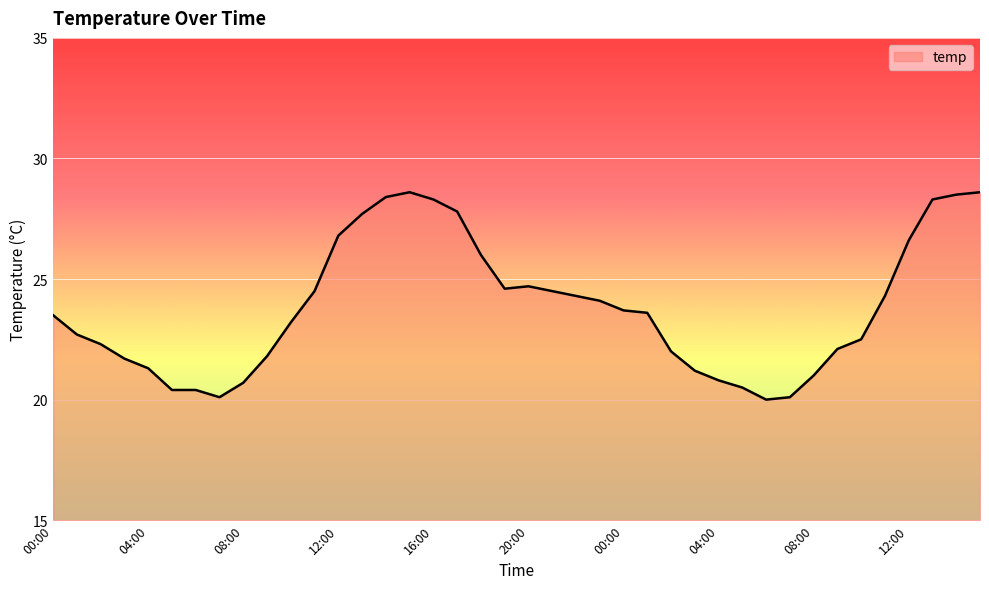

What is the greatest value displayed?

28.6